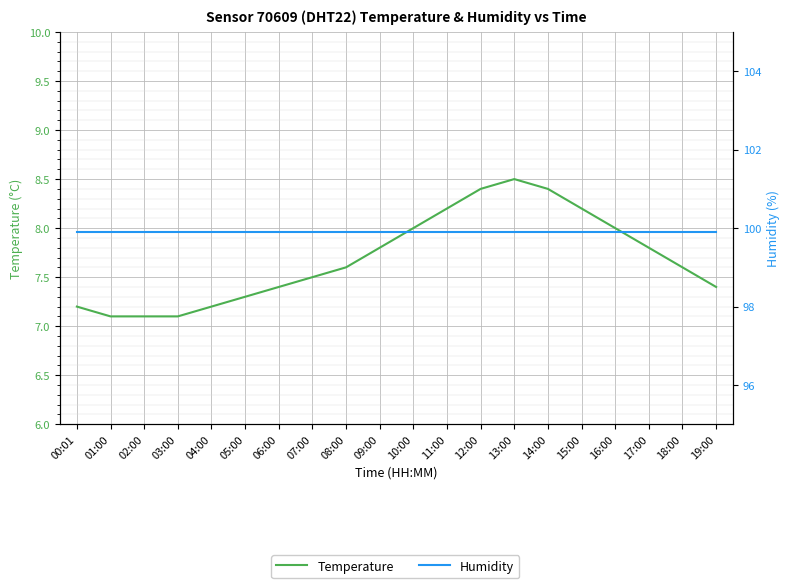

The value of temperature at 17:00 is 7.8. True or false?

True